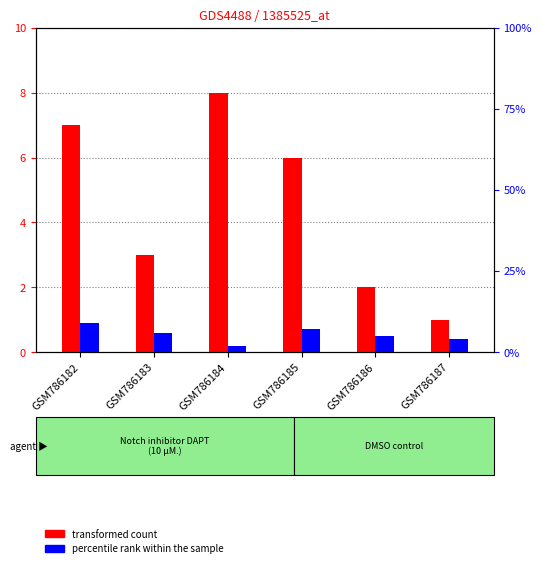

How many values in the percentile rank within the sample series exceed 6?

2